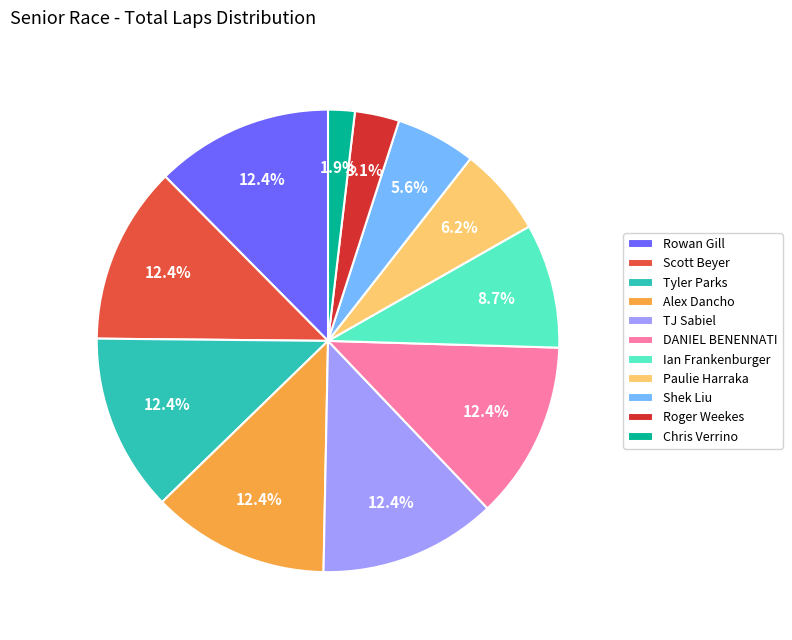

To the nearest percent, what is the average slice percentage?

9%